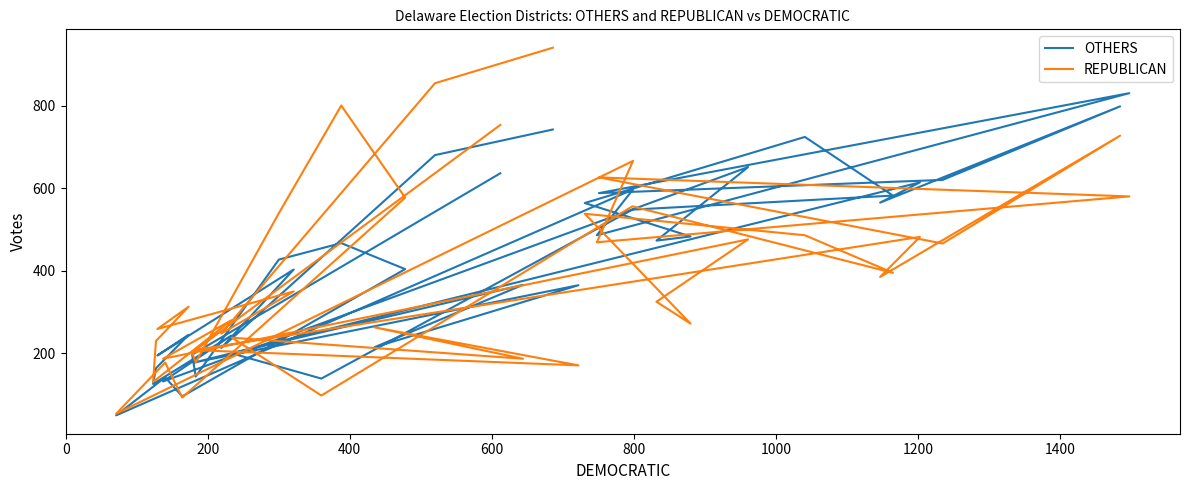

At which category does OTHERS reach its first local valley?

200